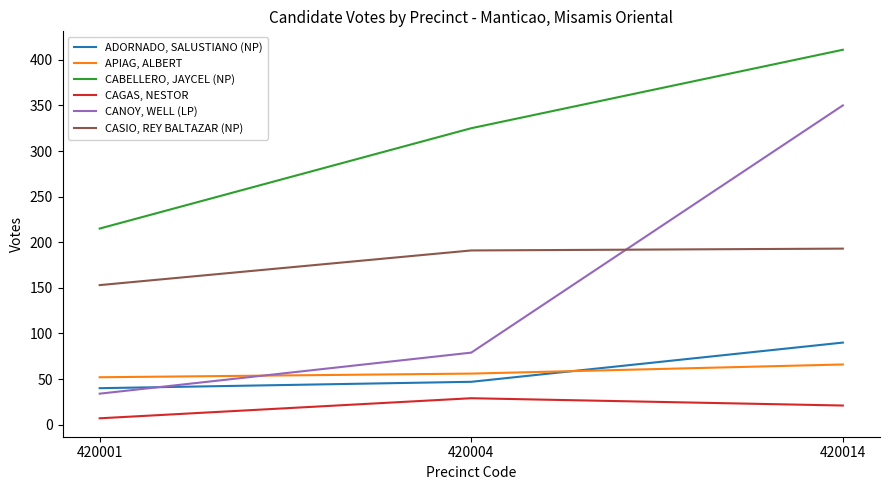

Is the value of CABELLERO, JAYCEL (NP) at 420004 greater than the value of CASIO, REY BALTAZAR (NP) at 420004?

Yes